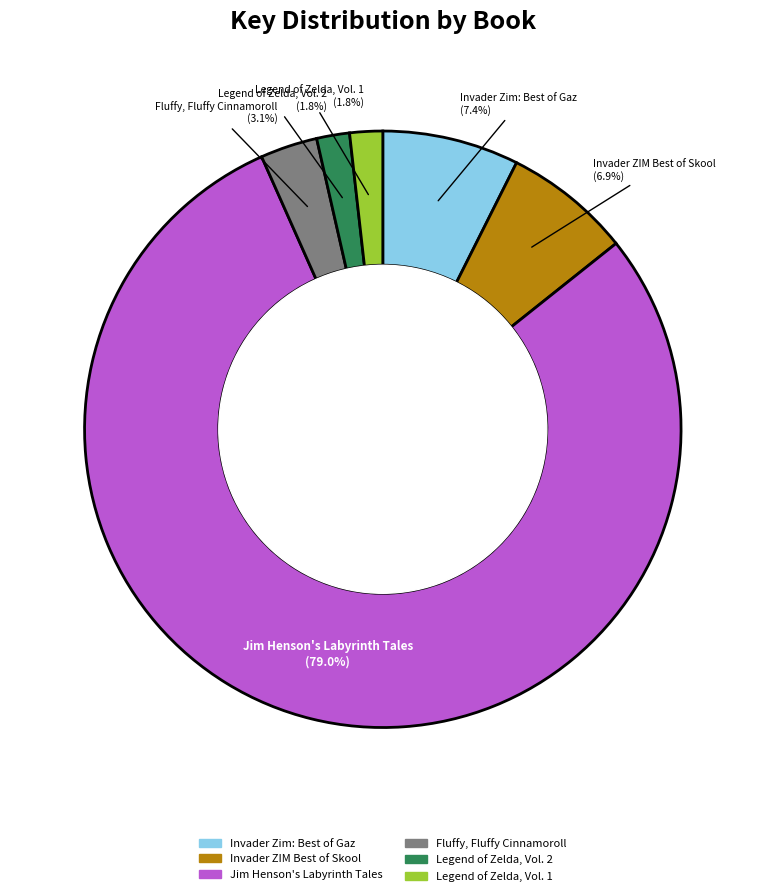

To the nearest percent, what is the average slice percentage?

17%